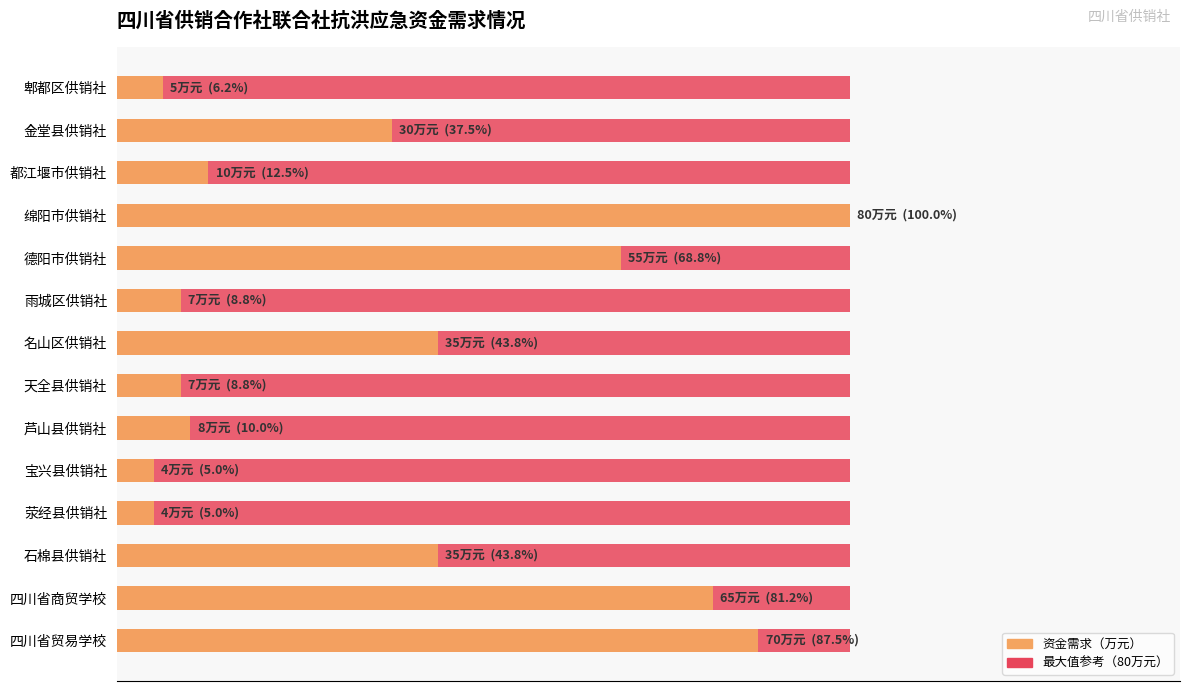

Read the 资金需求（万元） value at 天全县供销社.

7.0